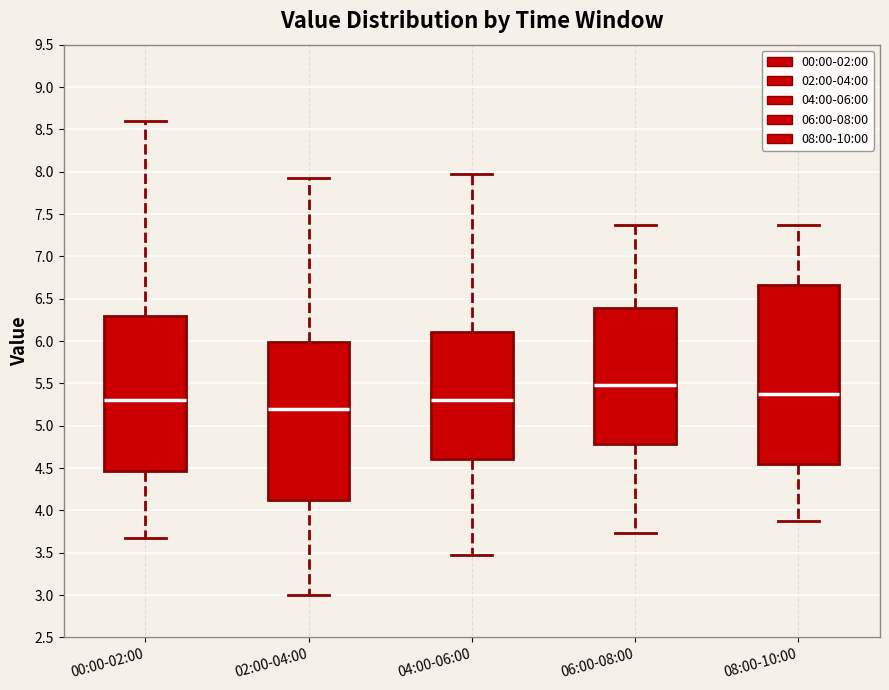

Comparing the boxes themselves (not the whiskers), which one is the tallest?

08:00-10:00